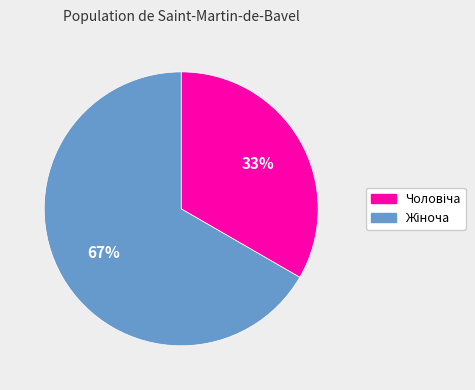

To the nearest percent, what is the average slice percentage?

50%